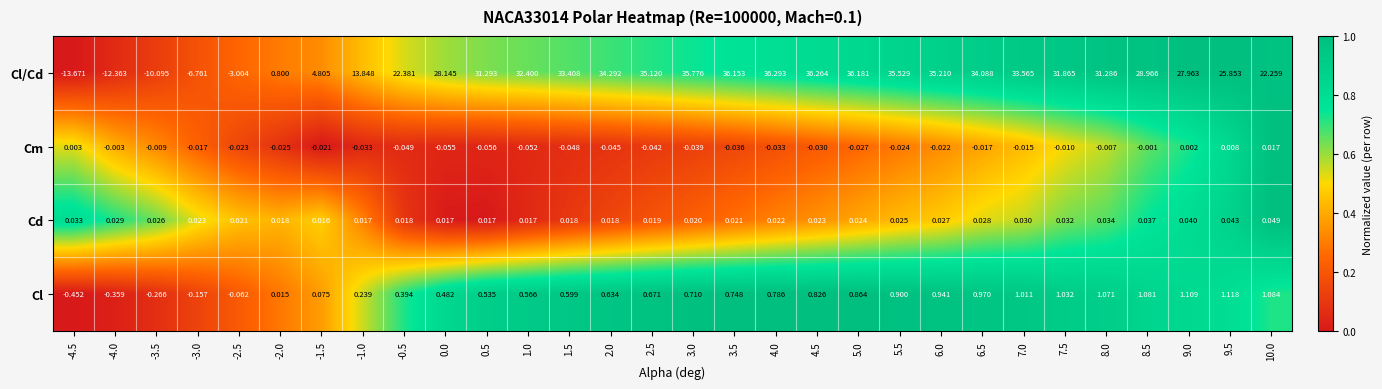

At 9.0, list the series in order from smallest to largest.

Cm, Cd, Cl, Cl/Cd